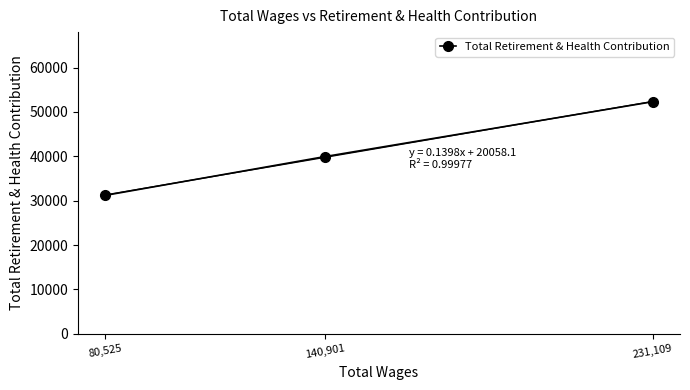

List the labels in order of value, largest first.

231,109, 140,901, 80,525